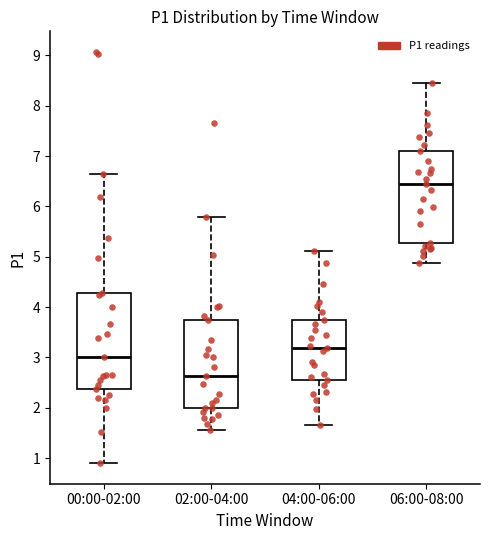

Reading left to right, transcribe this box plot: for each box, give where its median line is, the range the box spans, and where its two whiskers end, as read against the y-axis. The values are not printed on the chart, so give them approximately, as read against the axis.

00:00-02:00: median 3.0, box 2.4 to 4.3, whiskers 0.9 to 6.7
02:00-04:00: median 2.6, box 2.0 to 3.8, whiskers 1.6 to 5.8
04:00-06:00: median 3.2, box 2.6 to 3.8, whiskers 1.7 to 5.1
06:00-08:00: median 6.5, box 5.3 to 7.1, whiskers 4.9 to 8.5